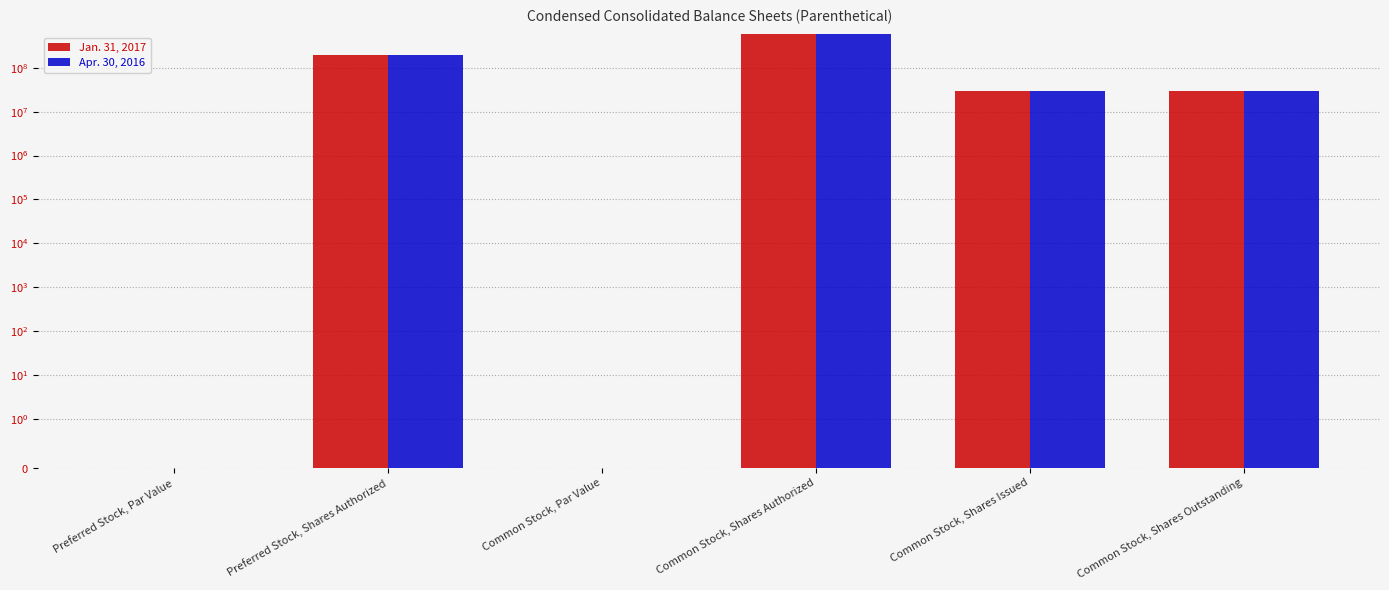

What is the label of the 6th bar from the left?

Common Stock, Shares Outstanding